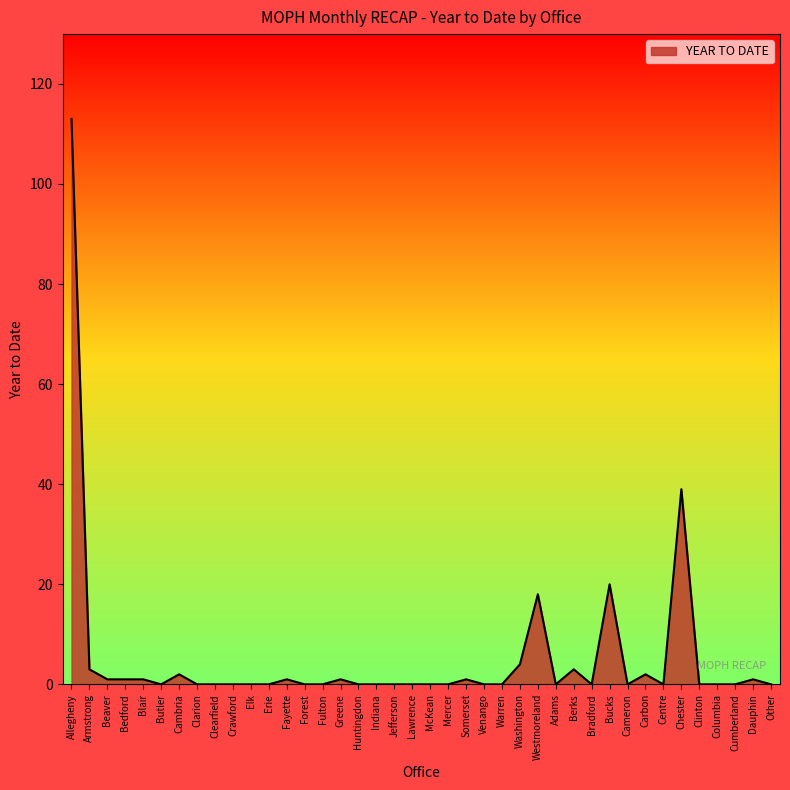

How many series are shown in this chart?

1